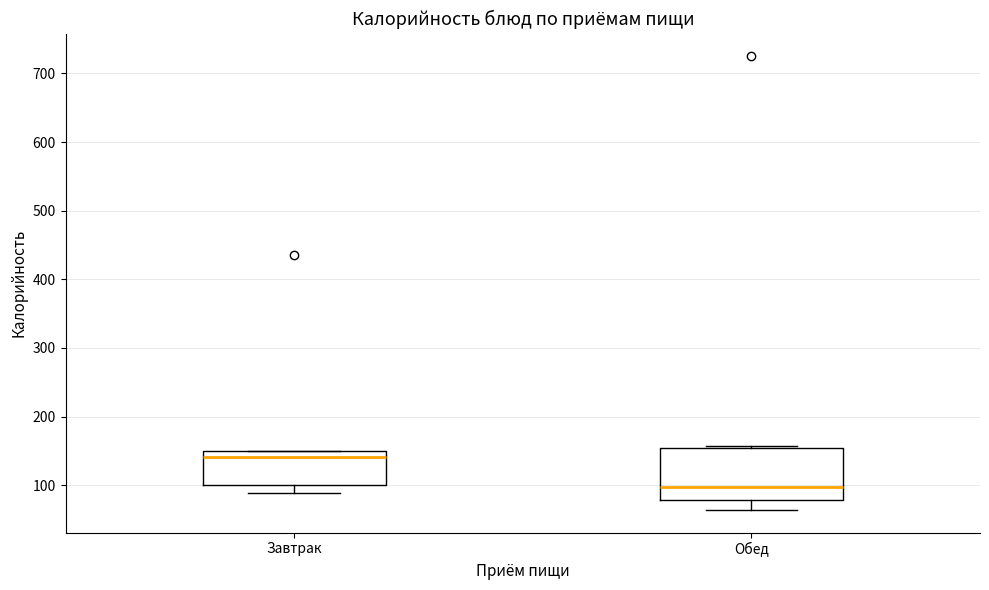

Which box's median line is the lowest?

Обед